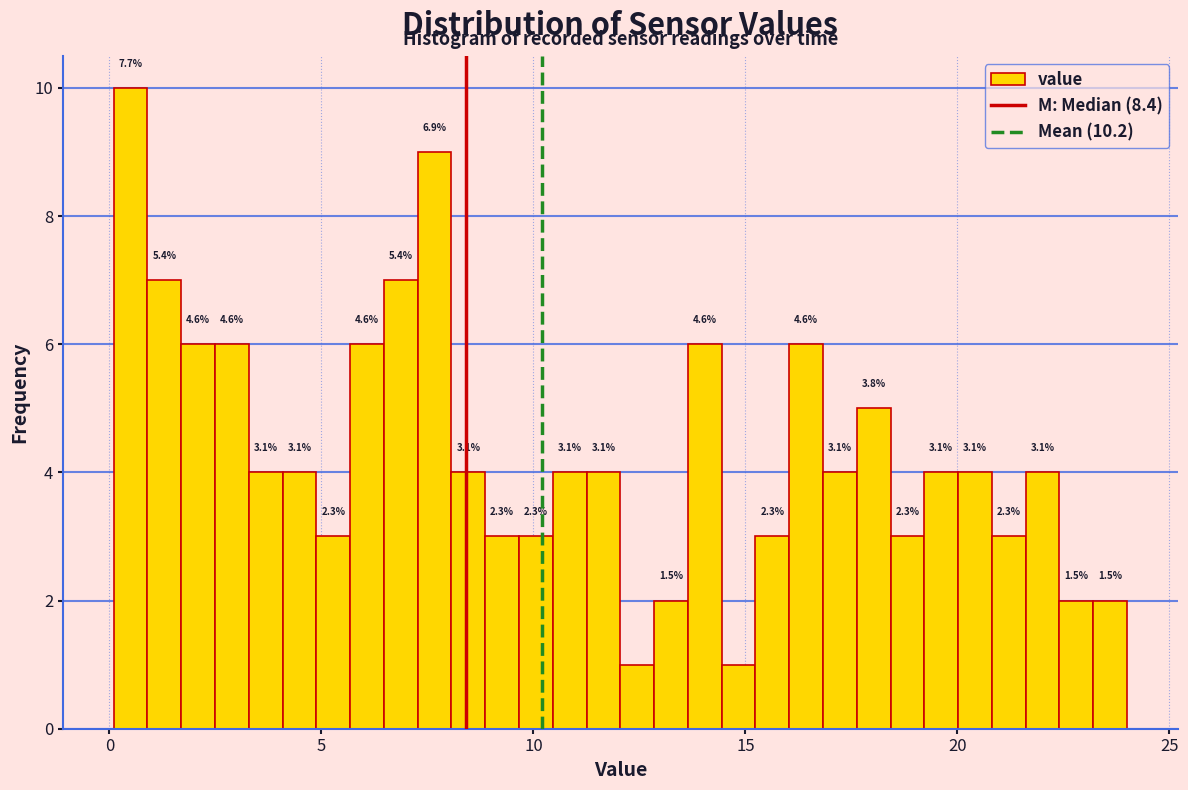

Around what value on the x-axis is the tallest bar? Give the approximate position of its centre, as read against the axis.

0.5